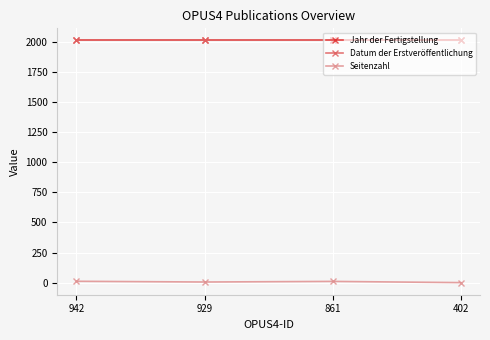

True or false: Jahr der Fertigstellung has more than 0 points higher than both neighbors.

False